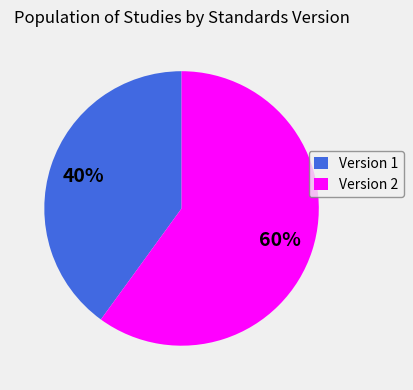

To the nearest percent, what portion does Version 2 represent?

60%